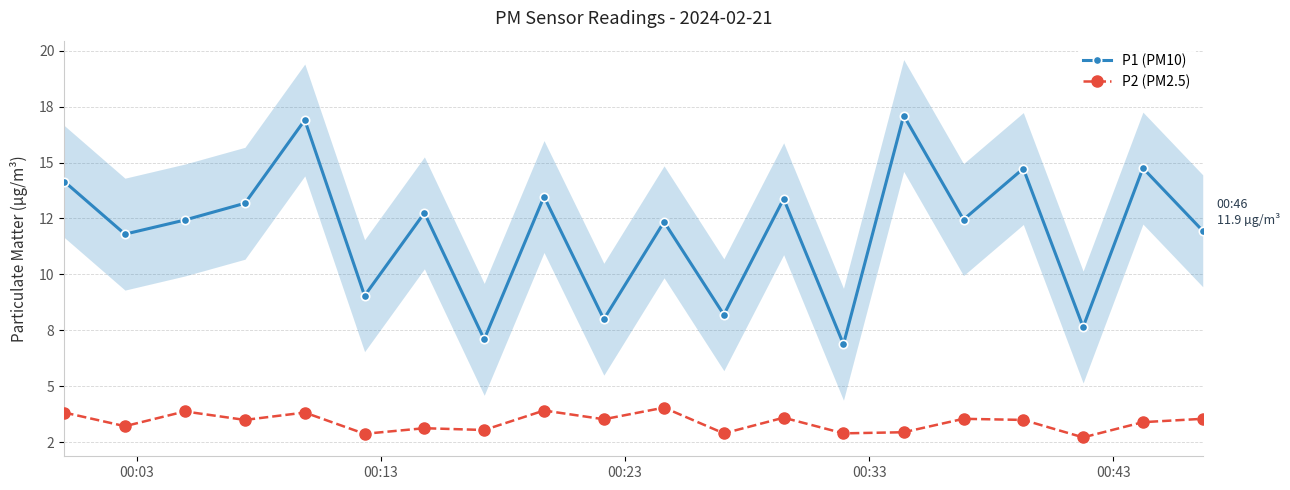

Is it true that P2 (PM2.5) equals 5.4 at 8?

False